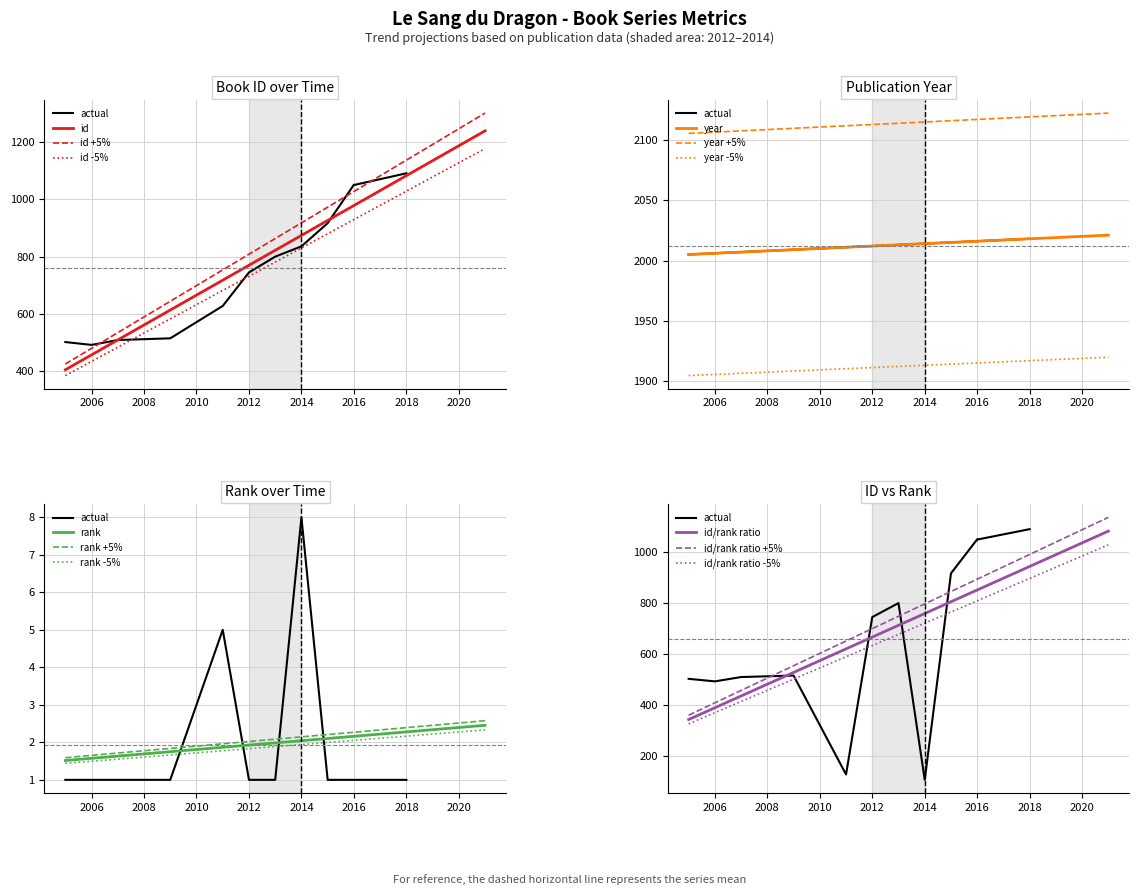

At how many categories does at least one series exceed 125?

12